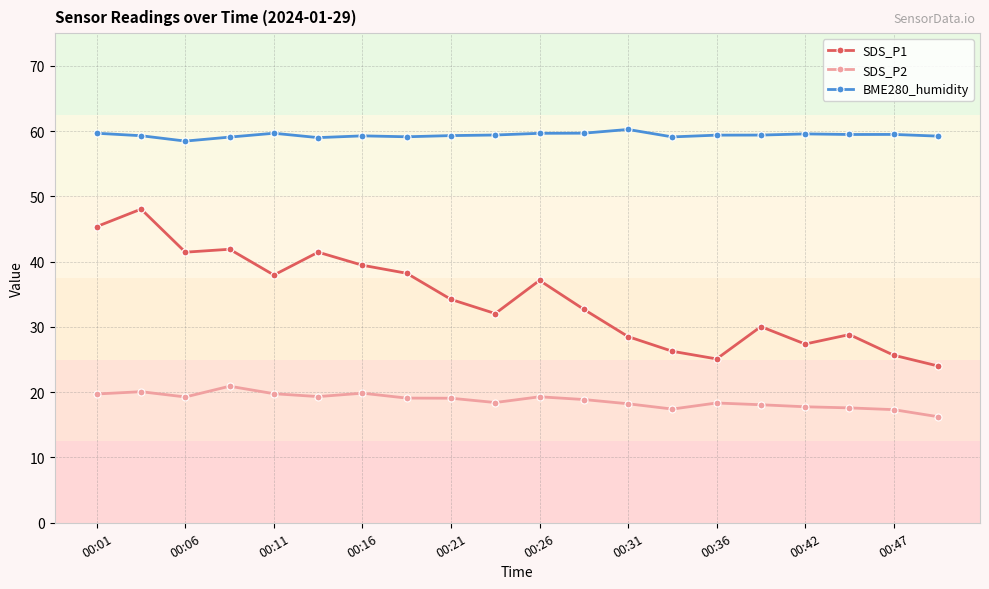

Count the number of data series in this chart.

3